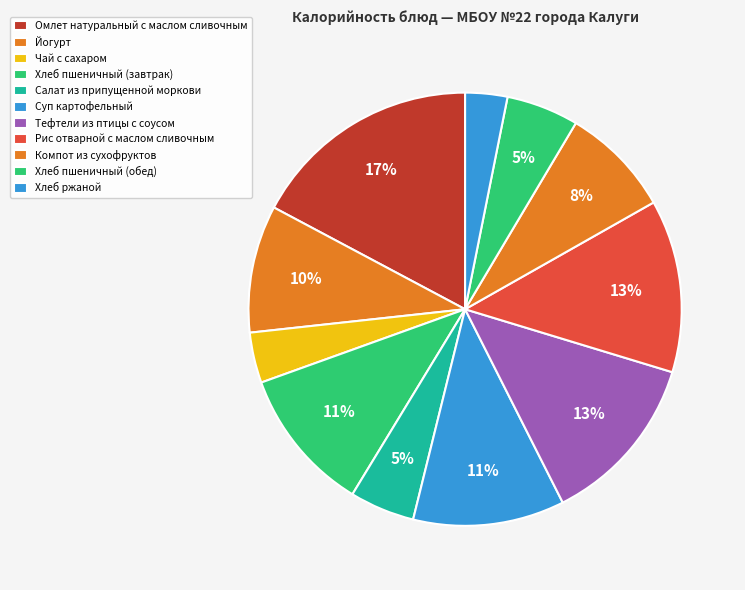

Count the number of slices in the pie.

11